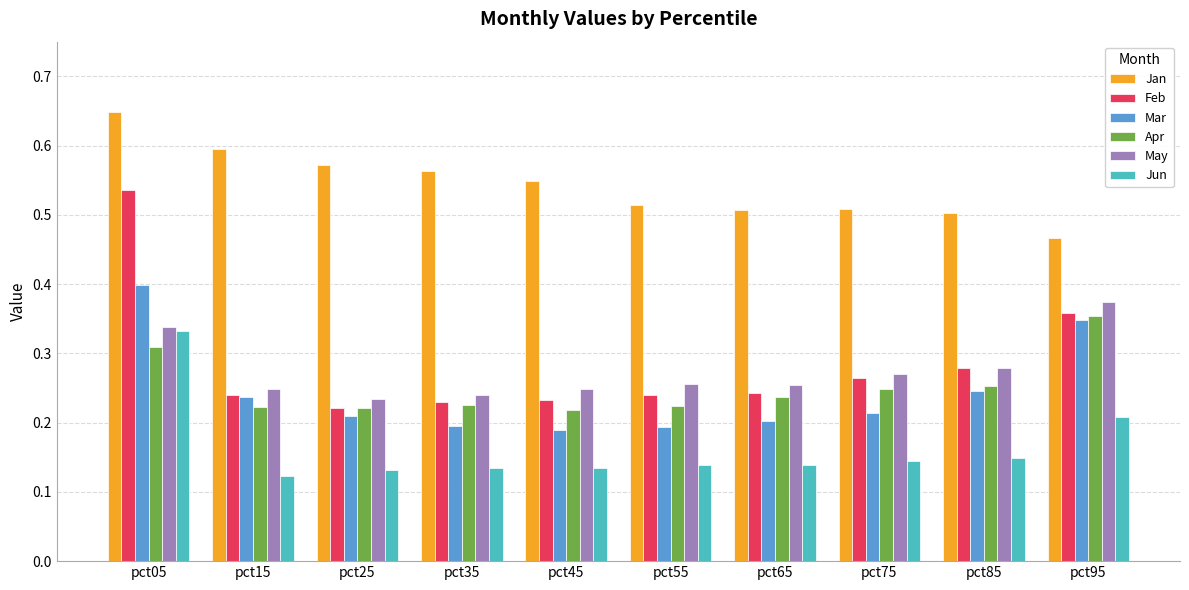

Which series has the largest range (max minus min)?

Feb